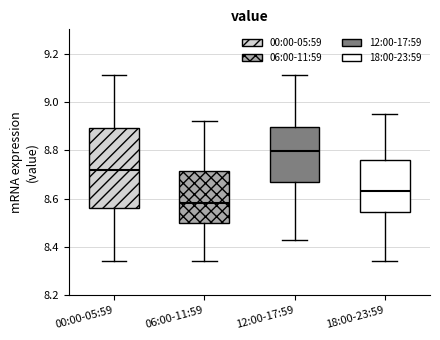

Where does the median line of the box for 06:00-11:59 sit on the y-axis? The values are not printed on the chart, so give them approximately, as read against the axis.

8.58